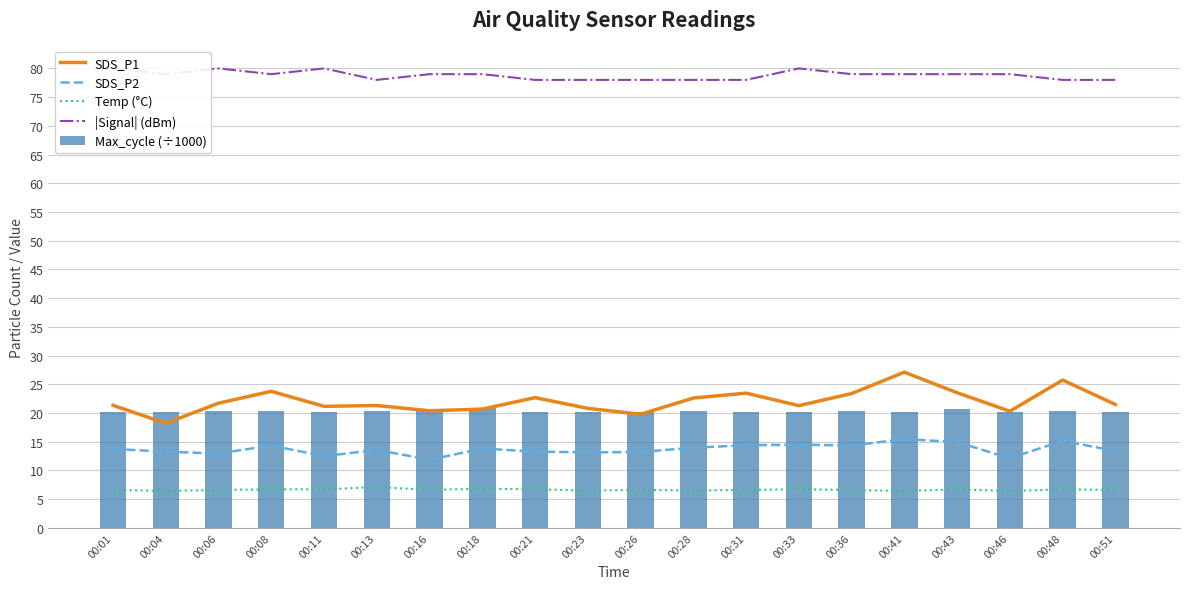

Reading right to left, list all the values displayed in this chart.

SDS_P1: 00:51=21.5	00:48=25.7	00:46=20.3	00:43=23.5	00:41=27.1	00:36=23.4	00:33=21.3	00:31=23.4	00:28=22.6	00:26=19.8	00:23=20.8	00:21=22.7	00:18=20.7	00:16=20.4	00:13=21.3	00:11=21.1	00:08=23.8	00:06=21.7	00:04=18.2	00:01=21.3
SDS_P2: 00:51=13.4	00:48=15.2	00:46=12.1	00:43=14.9	00:41=15.4	00:36=14.3	00:33=14.5	00:31=14.4	00:28=13.9	00:26=13.2	00:23=13.1	00:21=13.3	00:18=13.8	00:16=11.8	00:13=13.6	00:11=12.5	00:08=14.3	00:06=12.9	00:04=13.2	00:01=13.7
Temp (°C): 00:51=6.6	00:48=6.7	00:46=6.4	00:43=6.7	00:41=6.4	00:36=6.6	00:33=6.7	00:31=6.6	00:28=6.5	00:26=6.6	00:23=6.5	00:21=6.7	00:18=6.8	00:16=6.6	00:13=7.1	00:11=6.7	00:08=6.7	00:06=6.6	00:04=6.4	00:01=6.6
|Signal| (dBm): 00:51=78.0	00:48=78.0	00:46=79.0	00:43=79.0	00:41=79.0	00:36=79.0	00:33=80.0	00:31=78.0	00:28=78.0	00:26=78.0	00:23=78.0	00:21=78.0	00:18=79.0	00:16=79.0	00:13=78.0	00:11=80.0	00:08=79.0	00:06=80.0	00:04=79.0	00:01=80.0
Max_cycle (÷1000): 00:51=20.2	00:48=20.3	00:46=20.2	00:43=20.6	00:41=20.2	00:36=20.3	00:33=20.2	00:31=20.2	00:28=20.3	00:26=20.2	00:23=20.2	00:21=20.2	00:18=20.8	00:16=20.3	00:13=20.3	00:11=20.2	00:08=20.3	00:06=20.3	00:04=20.2	00:01=20.2